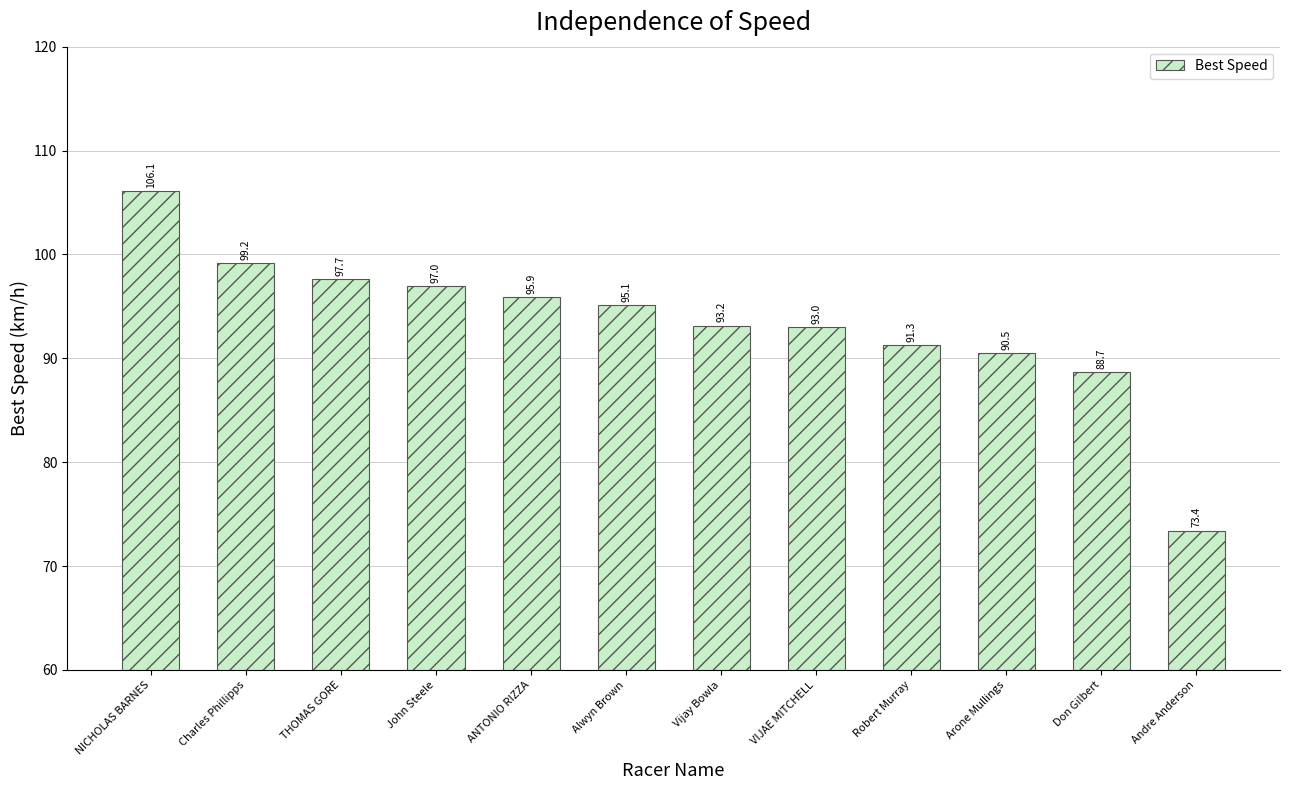

True or false: the data shows 93.2 at Vijay Bowla.

True